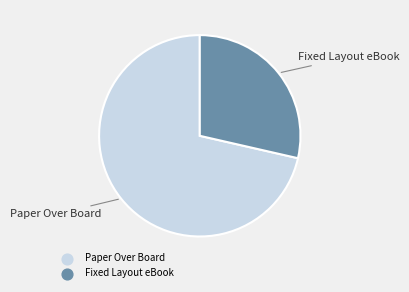

The Fixed Layout eBook slice represents 41% of the pie. True or false?

False